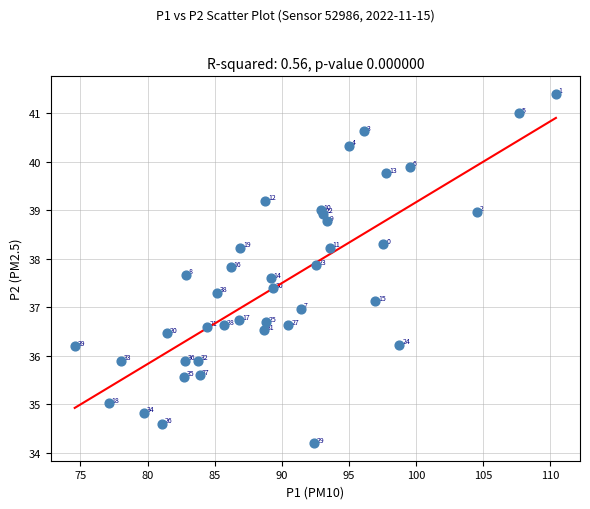

What Y value in the scatter plot is closest to 37?

37.0